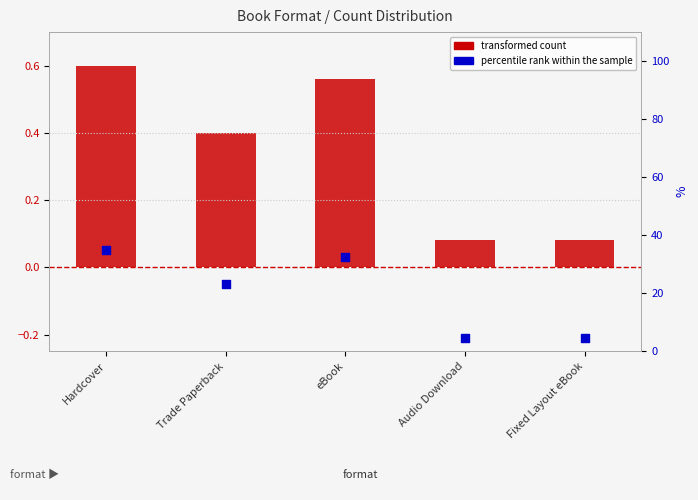

At which category is the sum across all series the highest?

Hardcover